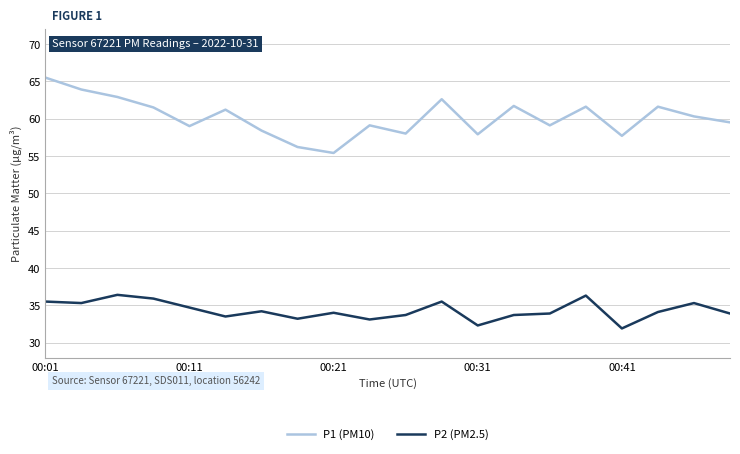

What is the minimum value shown in the chart?

31.9